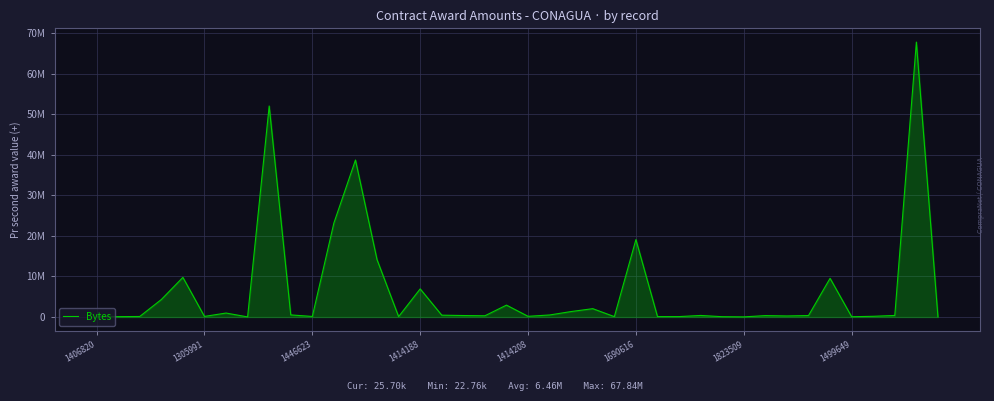

Is this an area chart (filled region under the line)?

Yes